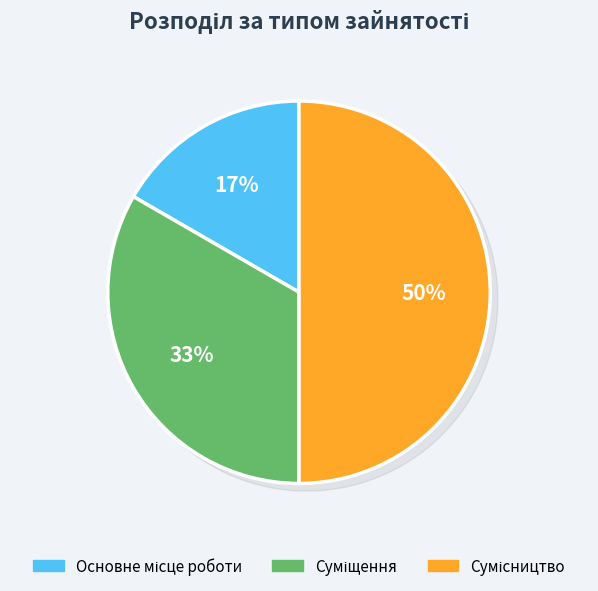

The Суміщення slice represents 28% of the pie. True or false?

False